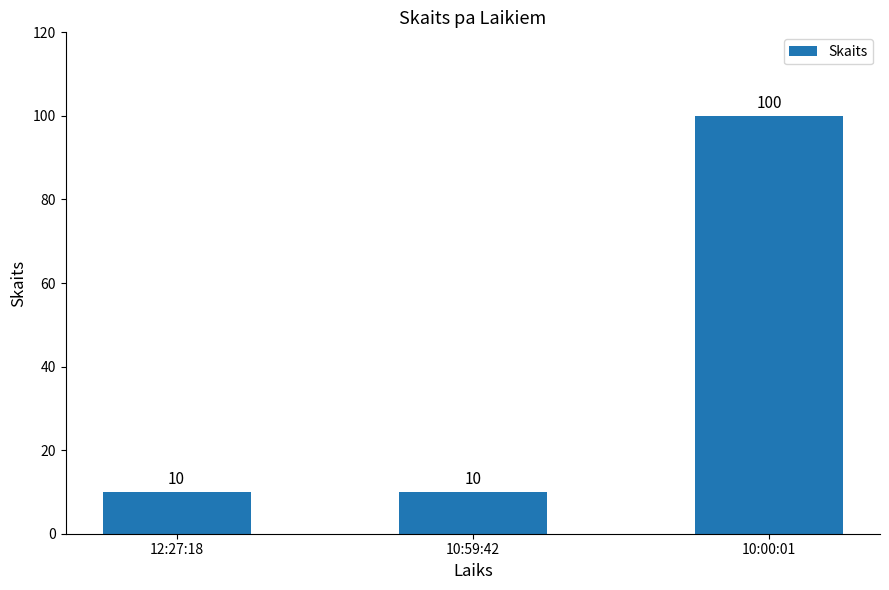

What position from the right is 10:00:01?

1